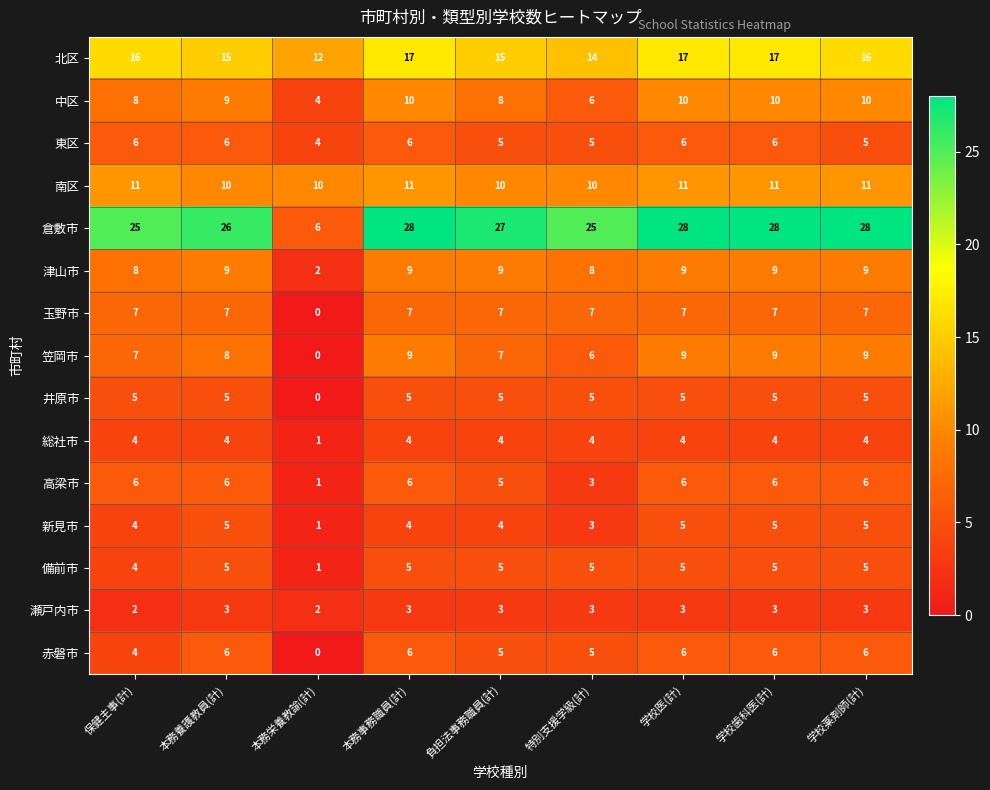

Which series has the largest total across all categories?

倉敷市